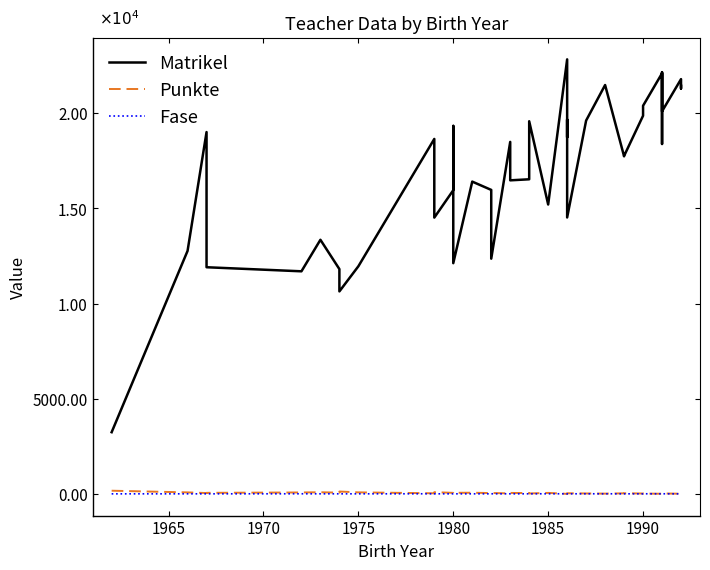

After their last crossing, which series has the higher values: Fase or Punkte?

Punkte